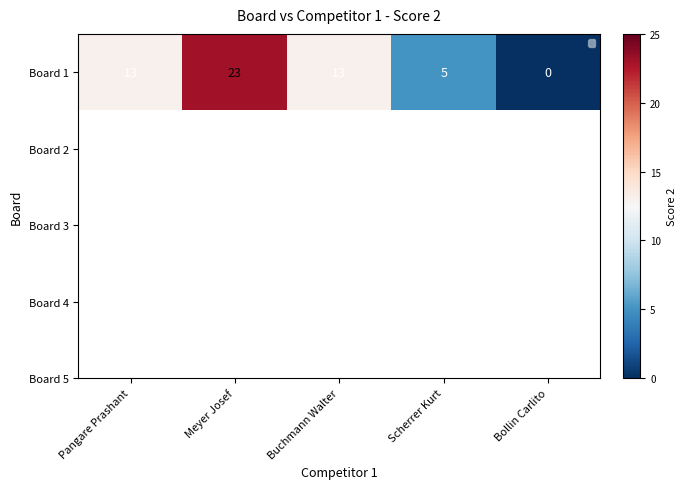

Between Scherrer Kurt and Bollin Carlito, which is larger?

Scherrer Kurt